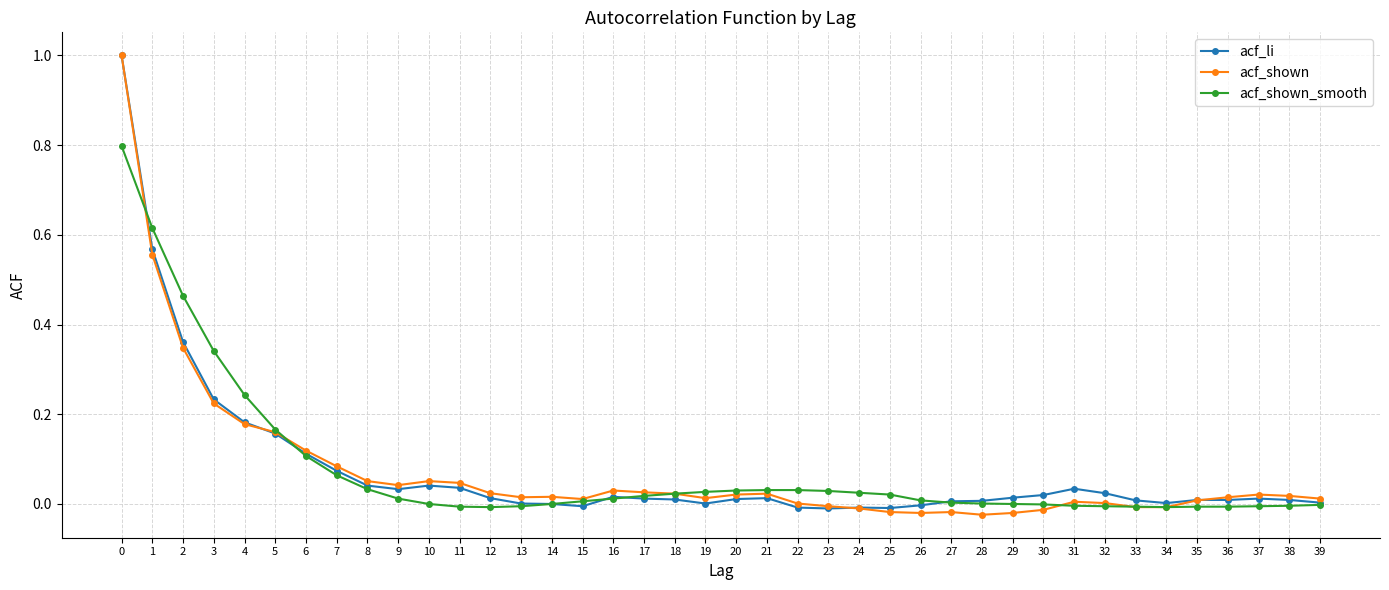

How many lines are shown in the chart?

3